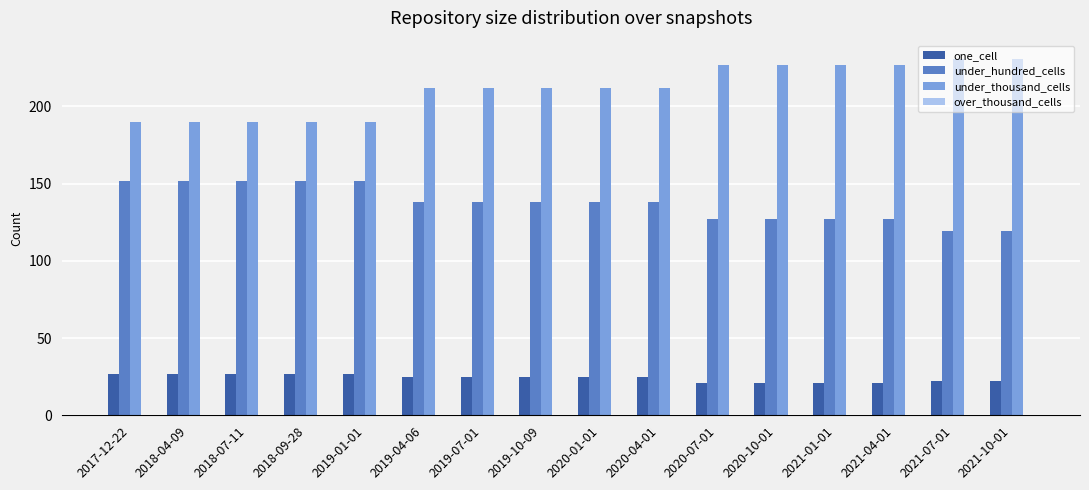

What is the total value across all series at 2021-01-01?

375